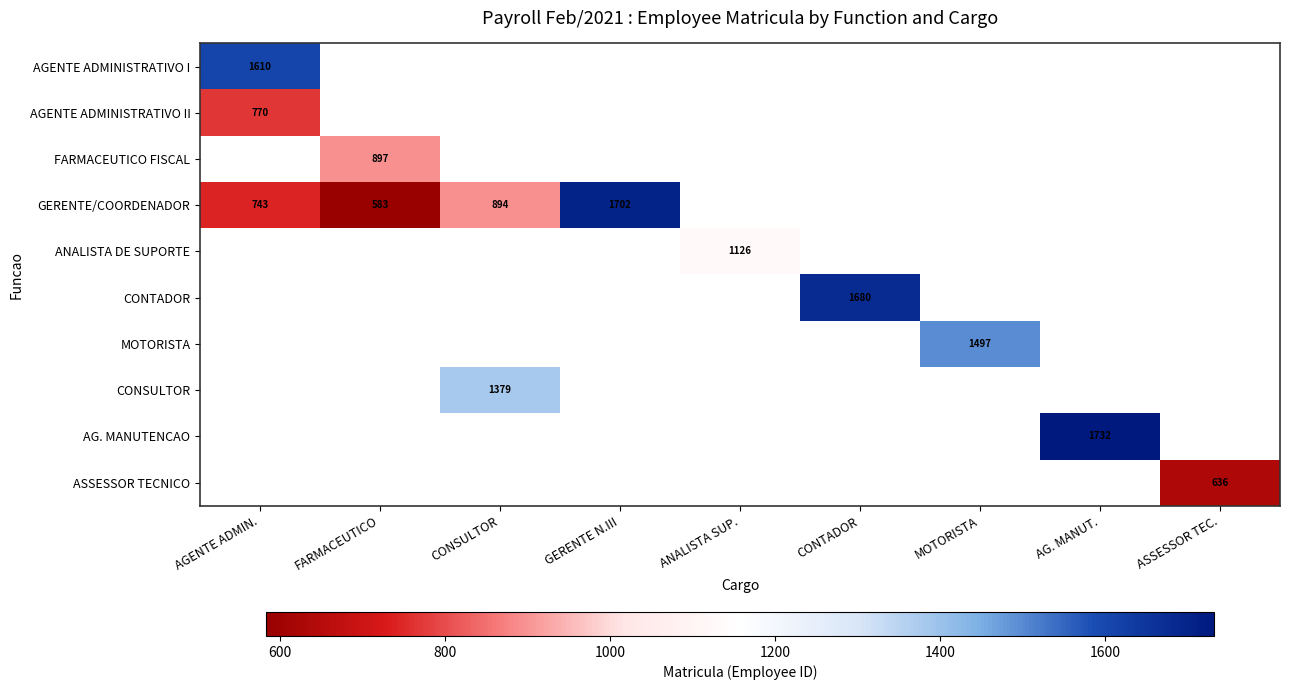

At which category does the chart reach its peak across all series?

AG. MANUT.